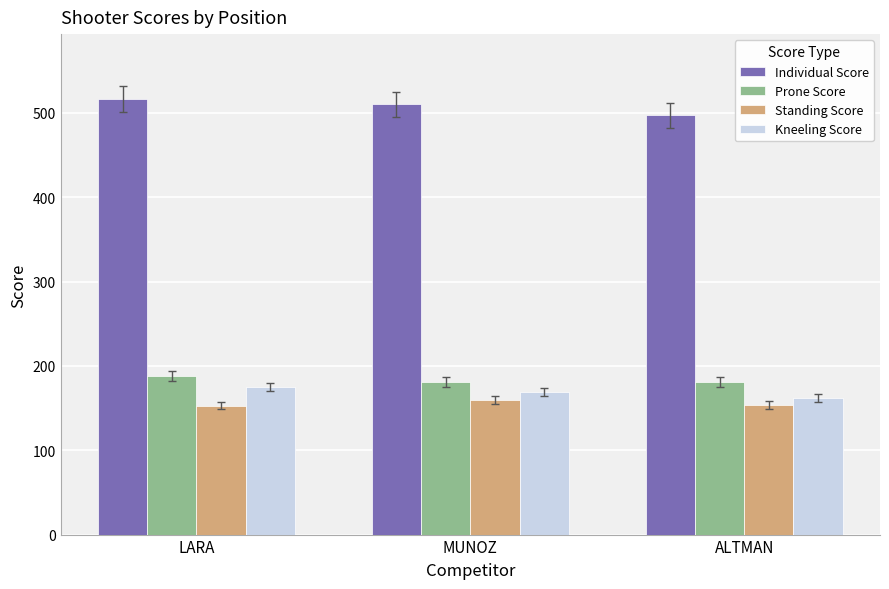

What is the total value across all series at ALTMAN?

994